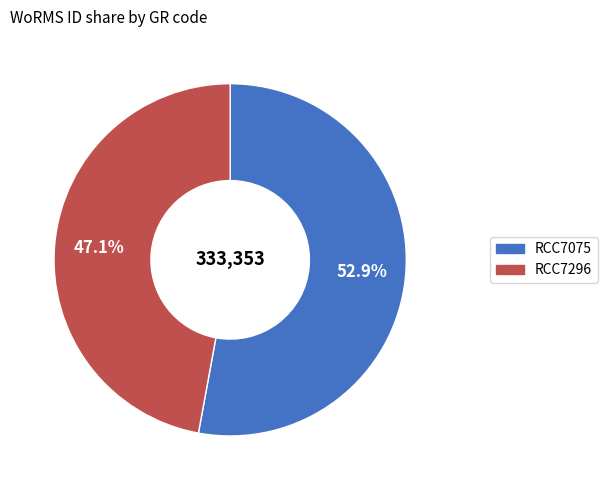

Is RCC7075 the majority of the pie?

Yes